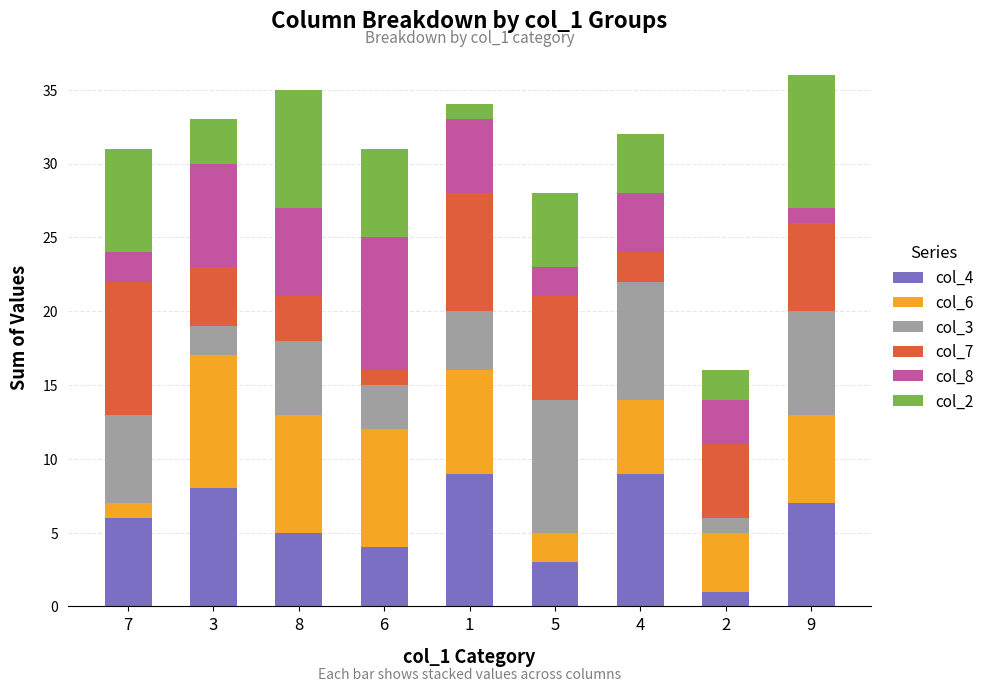

How many data points does each series have?

9